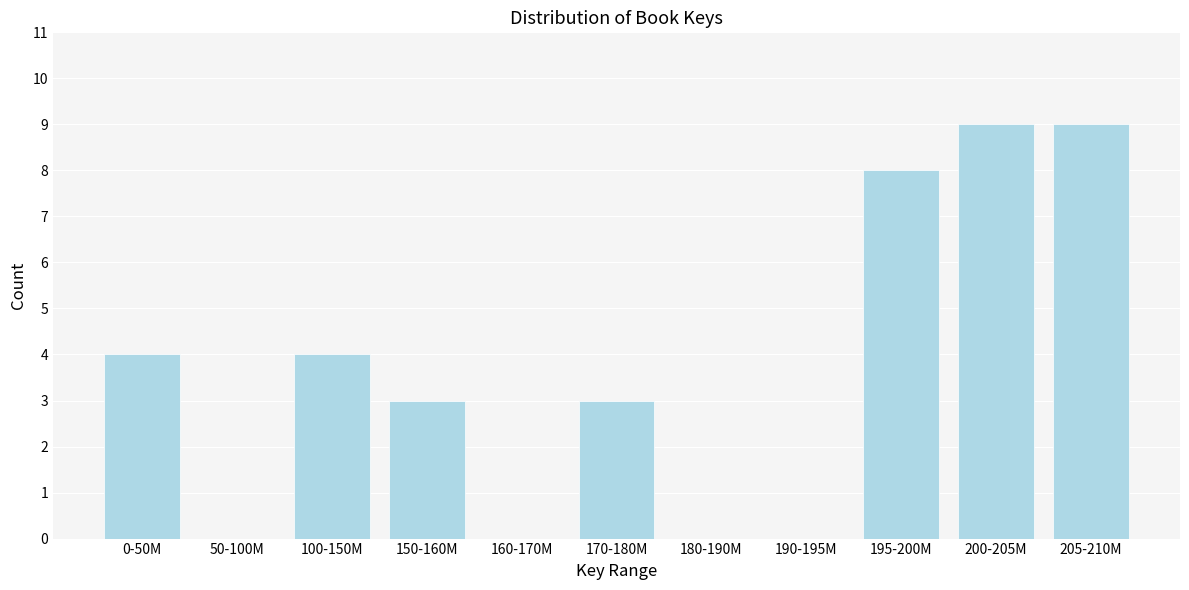

Reading left to right, transcribe all the data shown in this chart.

0-50M=4	50-100M=0	100-150M=4	150-160M=3	160-170M=0	170-180M=3	180-190M=0	190-195M=0	195-200M=8	200-205M=9	205-210M=9